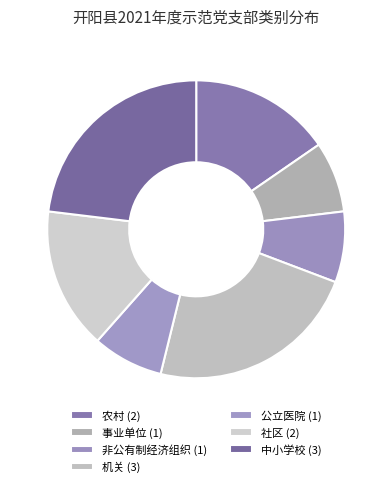

How many segments does this pie chart have?

7